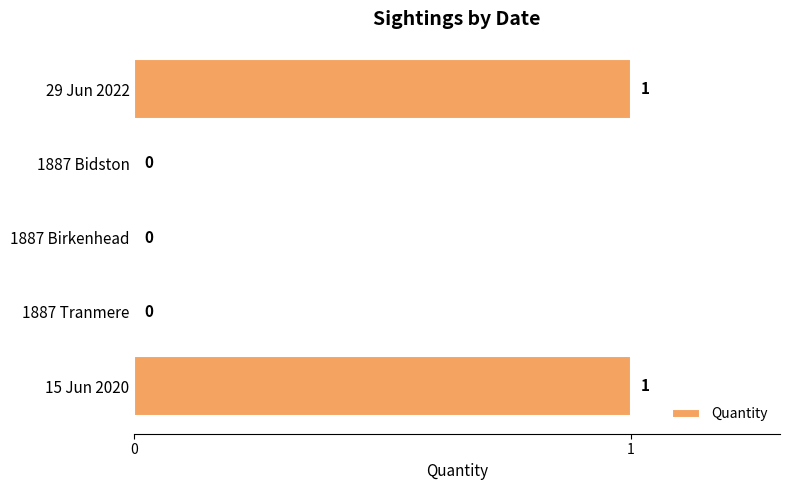

Count the number of values greater than 0.

2